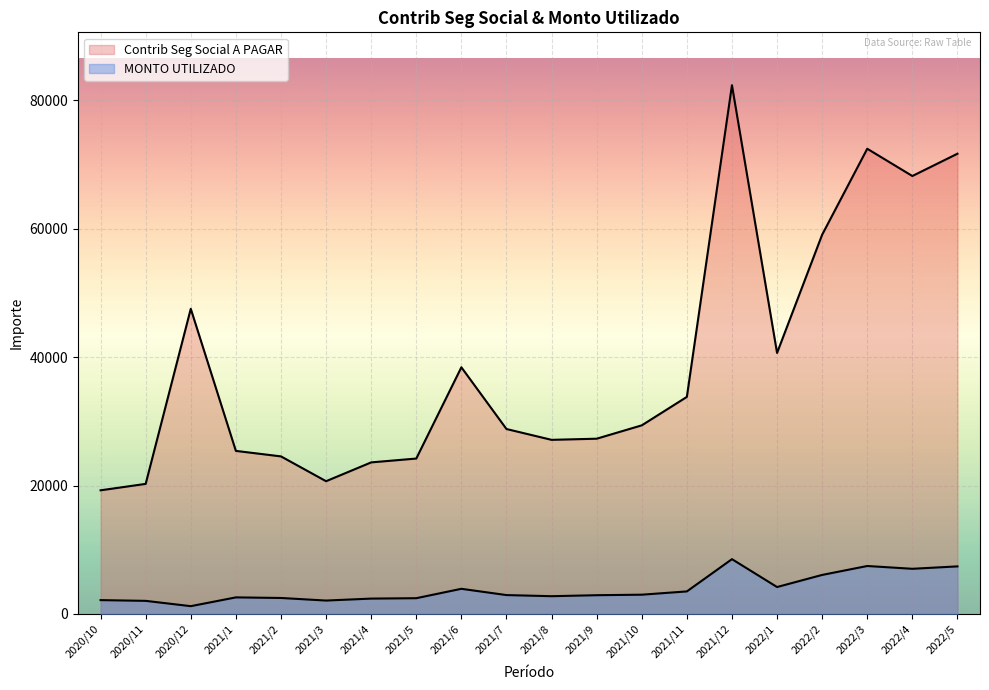

Reading left to right, list all the values displayed in this chart.

Contrib Seg Social A PAGAR: 2020/10=19257.0	2020/11=20258.2	2020/12=47528.8	2021/1=25395.4	2021/2=24540.5	2021/3=20675.3	2021/4=23605.6	2021/5=24203.6	2021/6=38417.8	2021/7=28804.2	2021/8=27116.7	2021/9=27295.3	2021/10=29374.2	2021/11=33805.7	2021/12=82351.5	2022/1=40653.2	2022/2=59071.0	2022/3=72454.5	2022/4=68209.4	2022/5=71681.1
MONTO UTILIZADO: 2020/10=2156.7	2020/11=2039.2	2020/12=1213.0	2021/1=2580.7	2021/2=2488.5	2021/3=2086.7	2021/4=2391.6	2021/5=2453.1	2021/6=3917.2	2021/7=2940.2	2021/8=2766.1	2021/9=2919.8	2021/10=2999.5	2021/11=3509.9	2021/12=8535.4	2022/1=4192.4	2022/2=6078.4	2022/3=7468.7	2022/4=7034.0	2022/5=7408.0